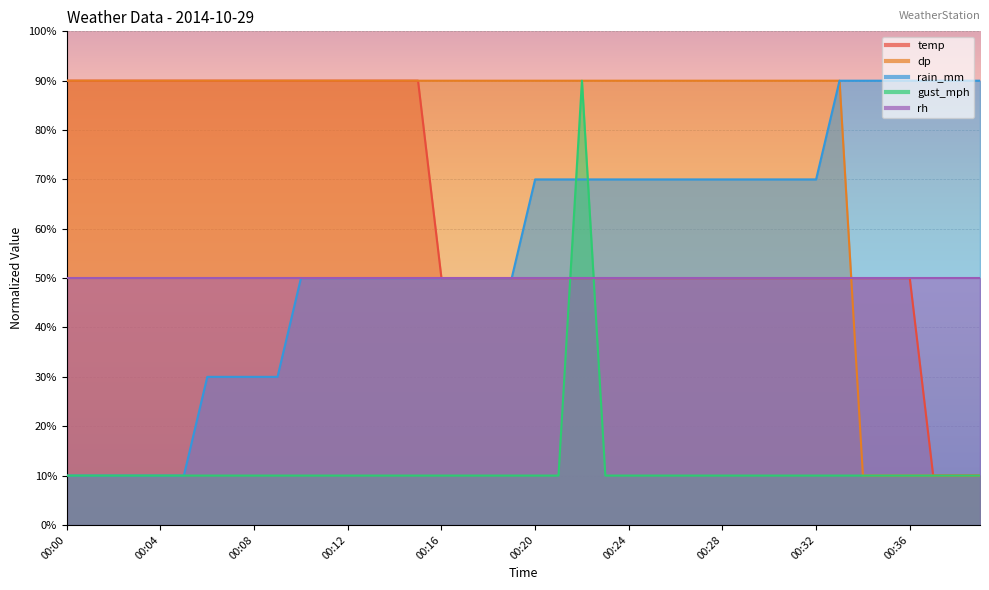

What is the highest value of the temp series?

90